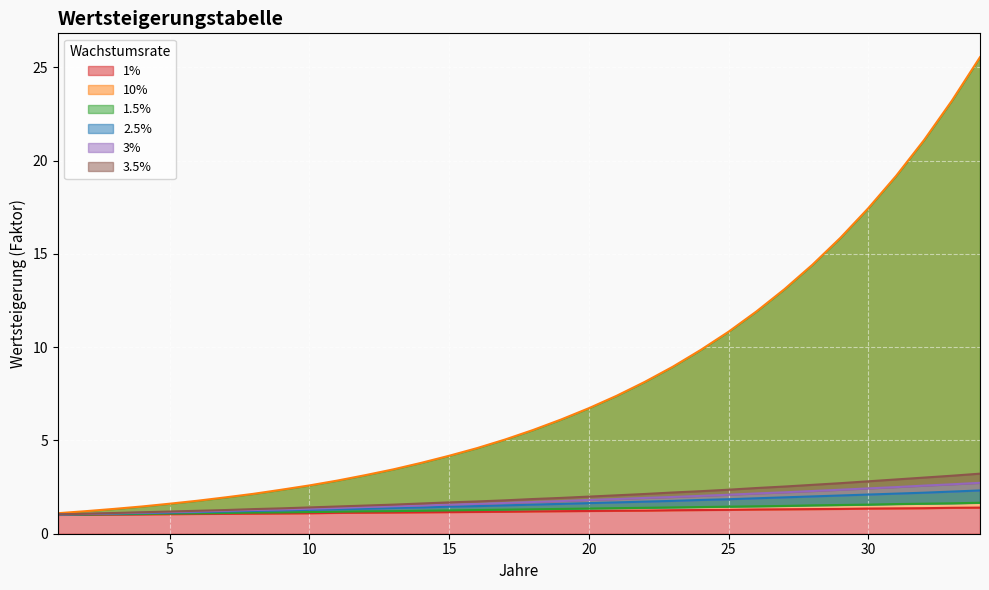

Read the 3% value at 30.

2.4